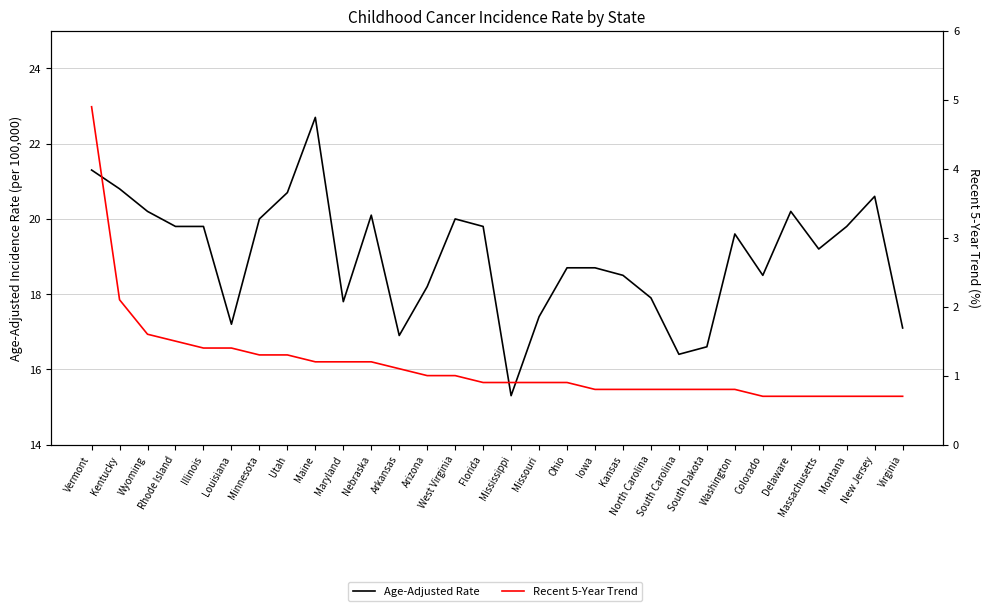

Where is the first local maximum for Age-Adjusted Rate?

Maine